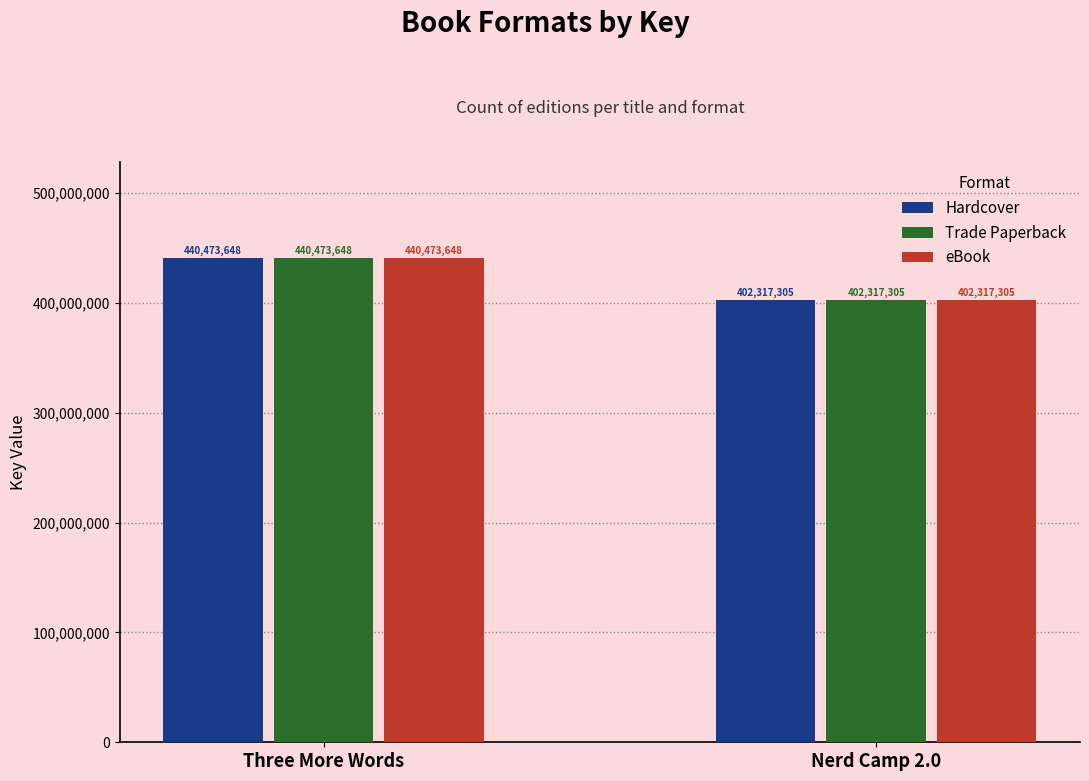

List the labels in order of Trade Paperback value, smallest first.

Nerd Camp 2.0, Three More Words